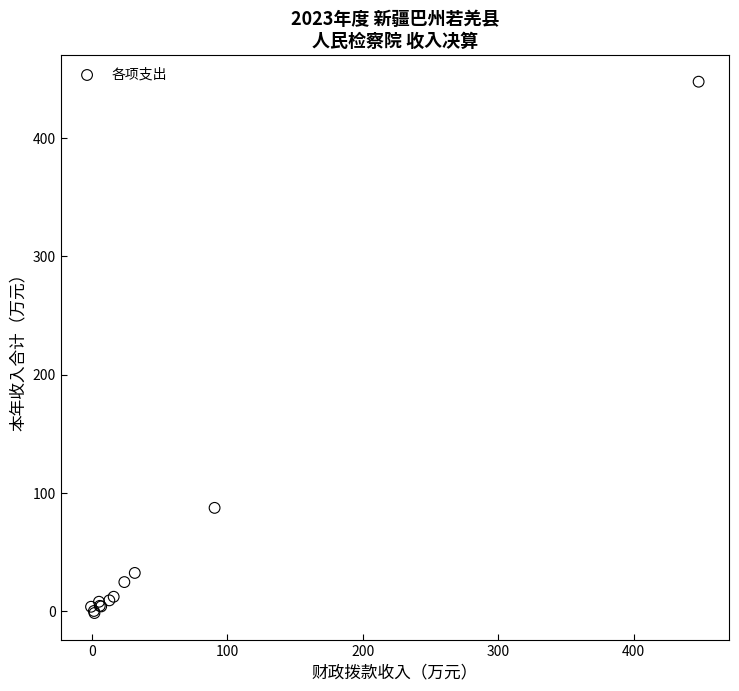

What Y value in the scatter plot is closest to 223?

87.4